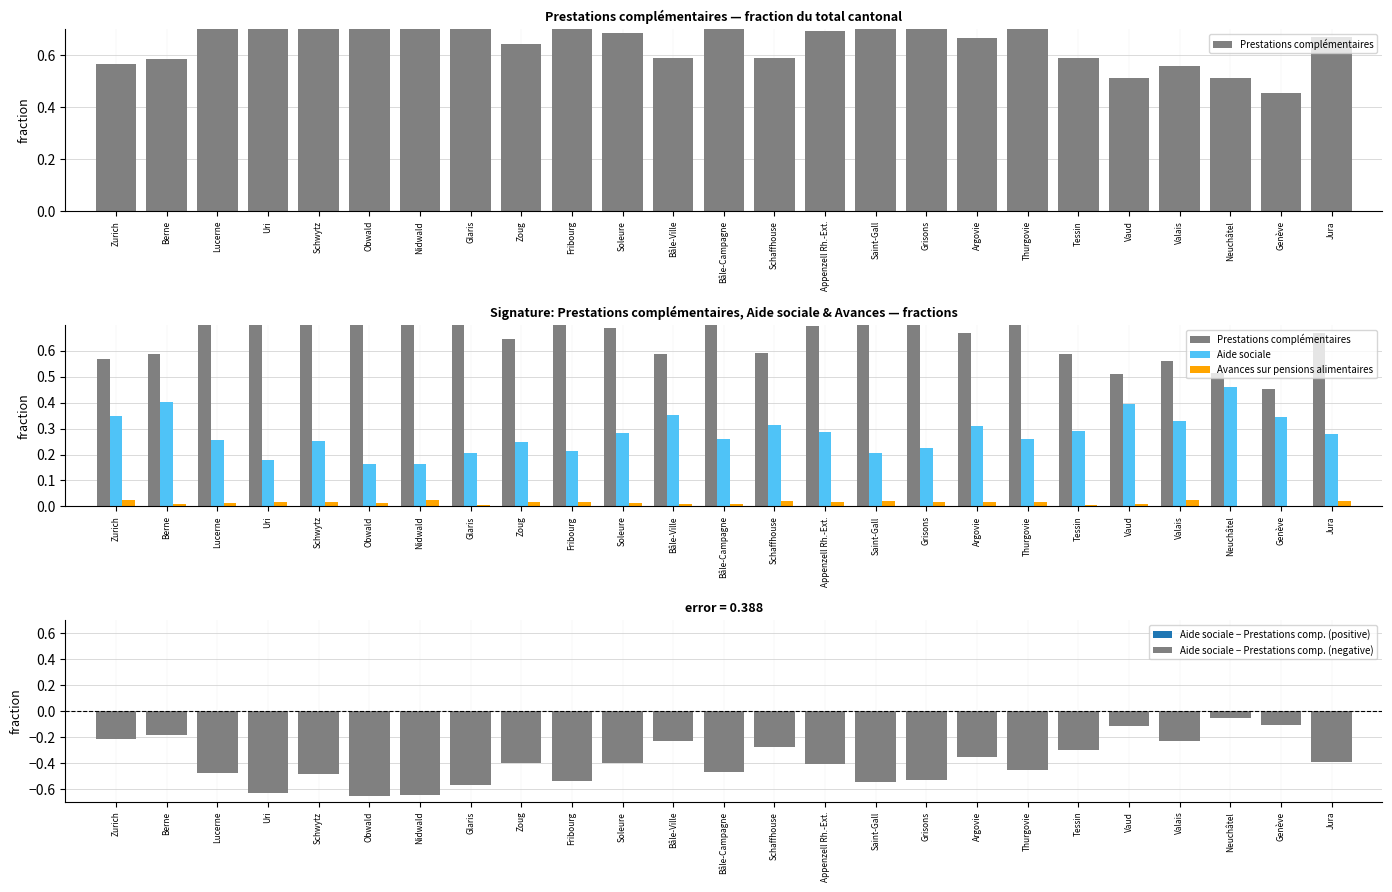

Where is Prestations complémentaires nearest to the value 0?

Genève